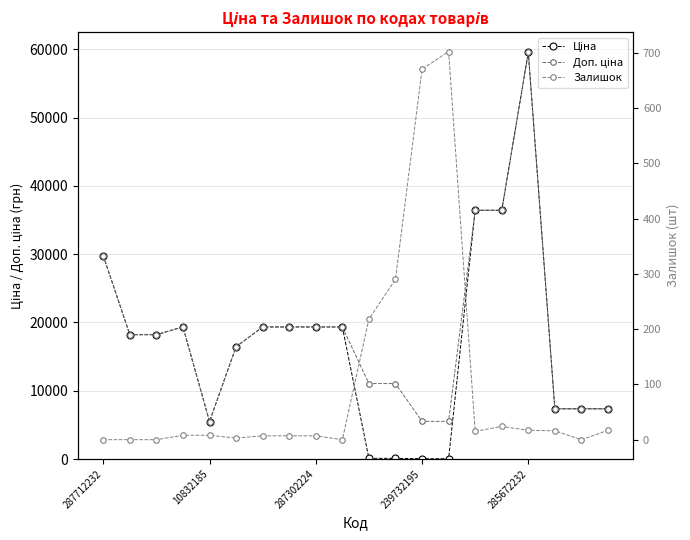

Which series has the widest spread of values?

Ціна